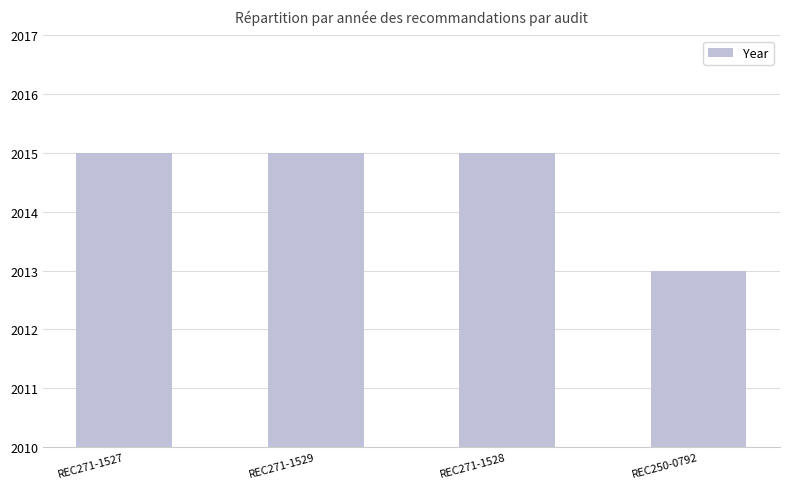

Reading left to right, list all the values displayed in this chart.

REC271-1527=2015	REC271-1529=2015	REC271-1528=2015	REC250-0792=2013